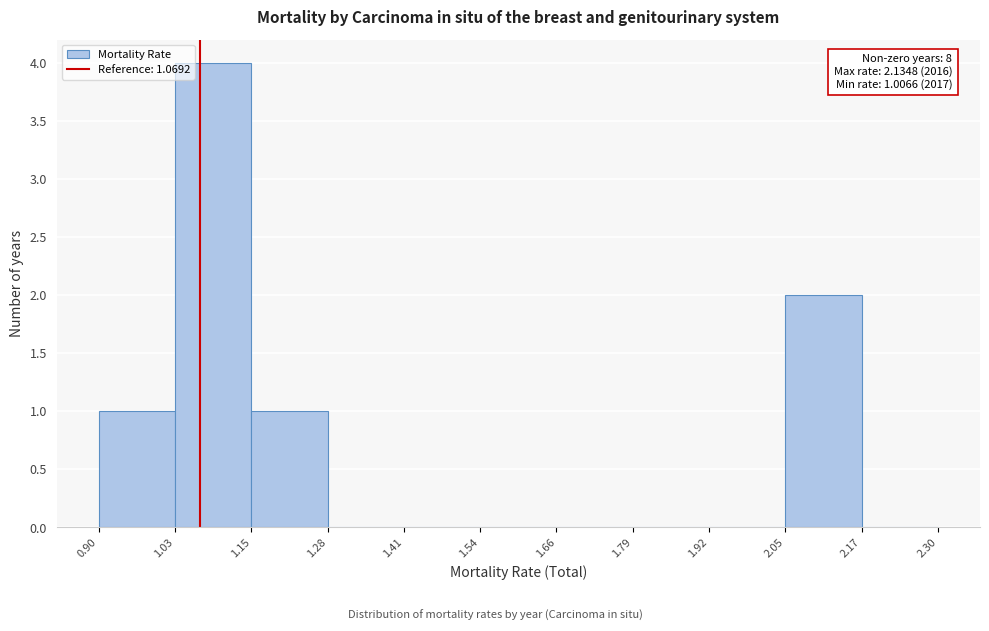

Over which range of the x-axis is the bar tallest?

1.03 to 1.15